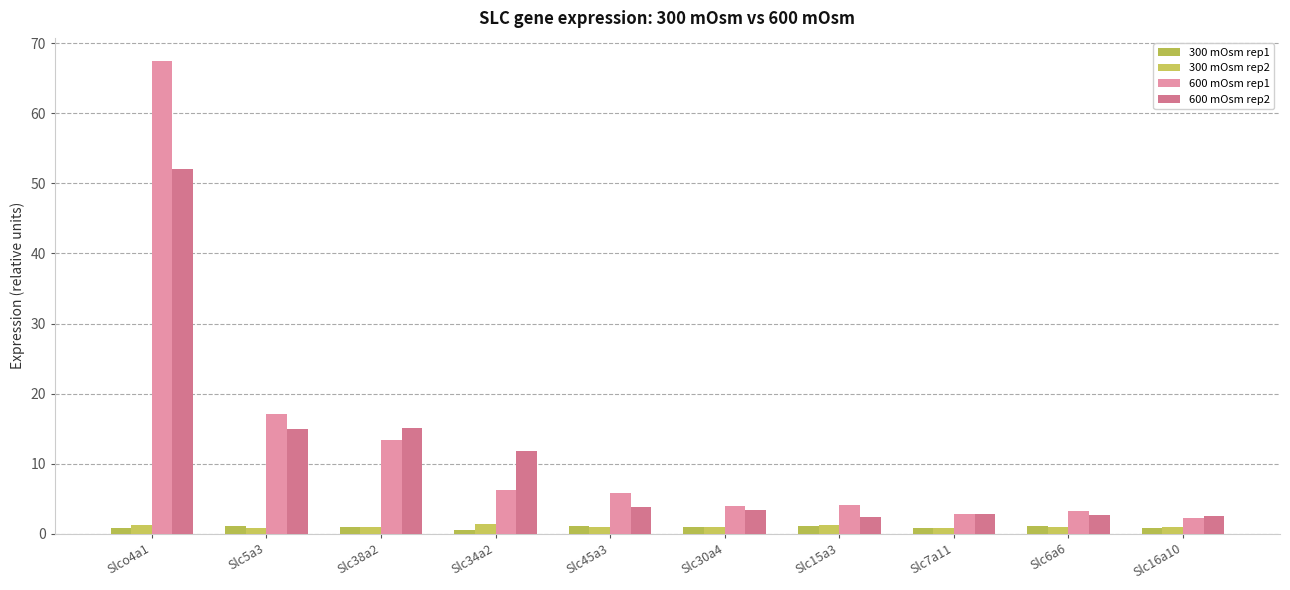

At which label does 600 mOsm rep1 first exceed 5?

Slco4a1